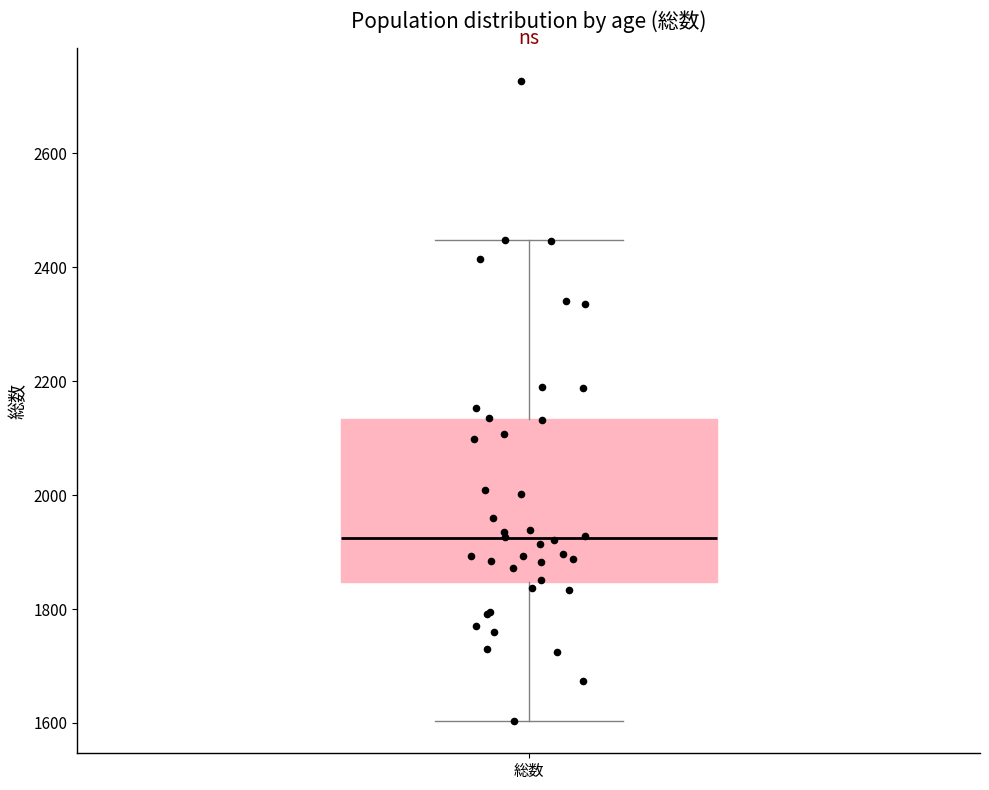

Transcribe this box plot: give where the median line is, the range the box spans, and where the two whiskers end, as read against the y-axis. The values are not printed on the chart, so give them approximately, as read against the axis.

median 1920, box 1840 to 2140, whiskers 1600 to 2440